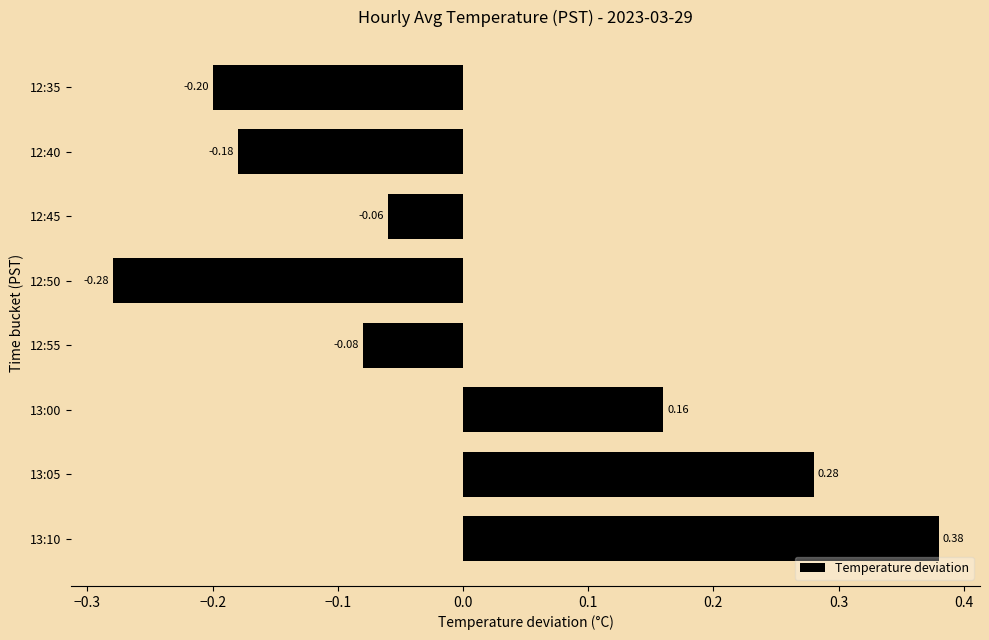

List the labels in order of value, smallest first.

12:50, 12:35, 12:40, 12:55, 12:45, 13:00, 13:05, 13:10